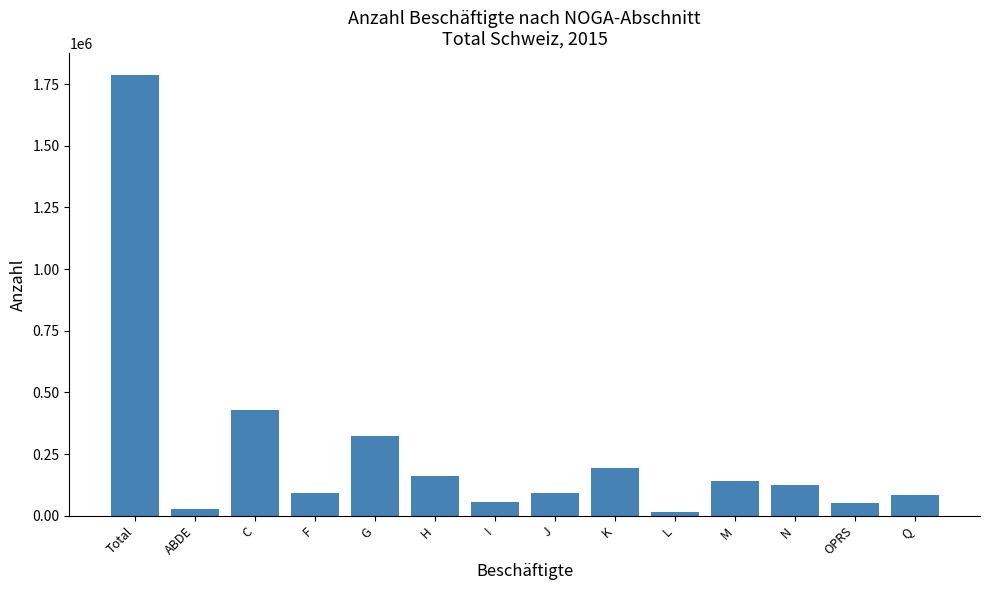

What is the label of the 9th bar from the left?

K